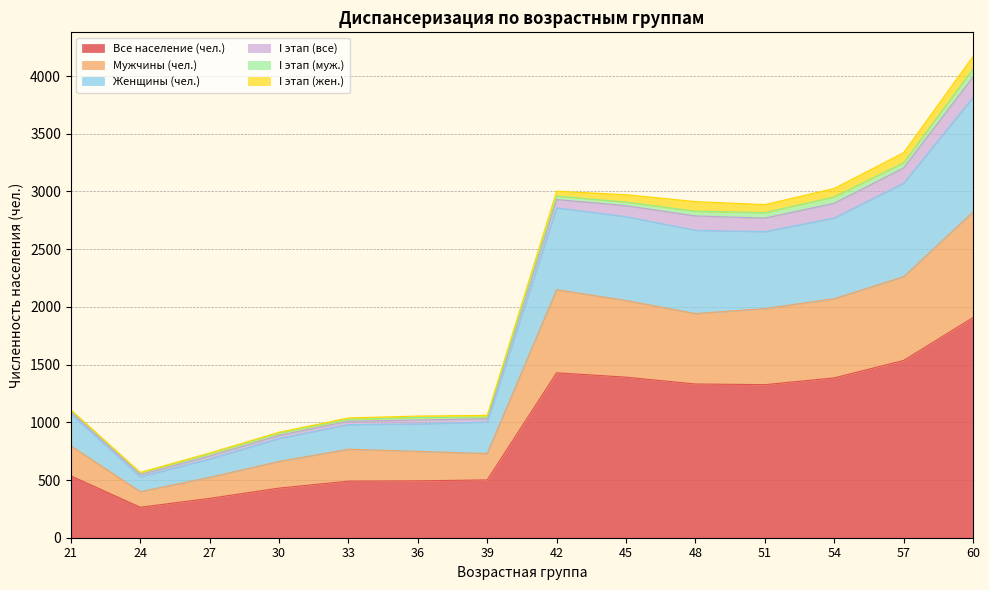

What is the total value across all series at 21?

1108